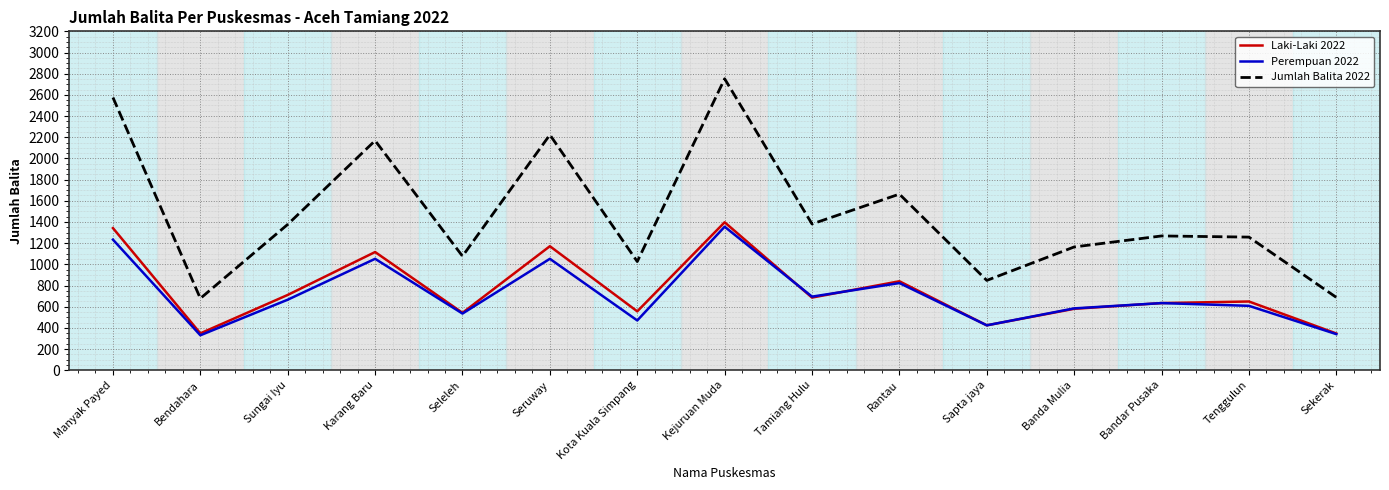

What is the total value across all series at Sekerak?

1376